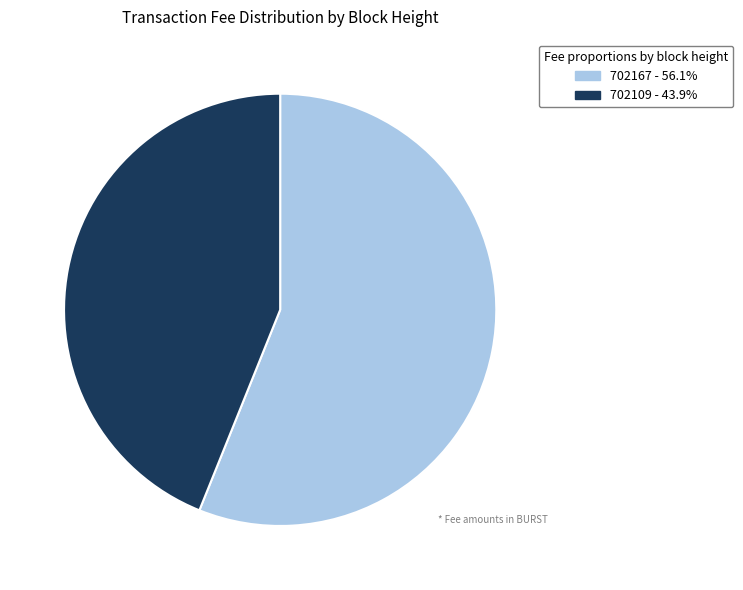

How many slices are in this pie chart?

2